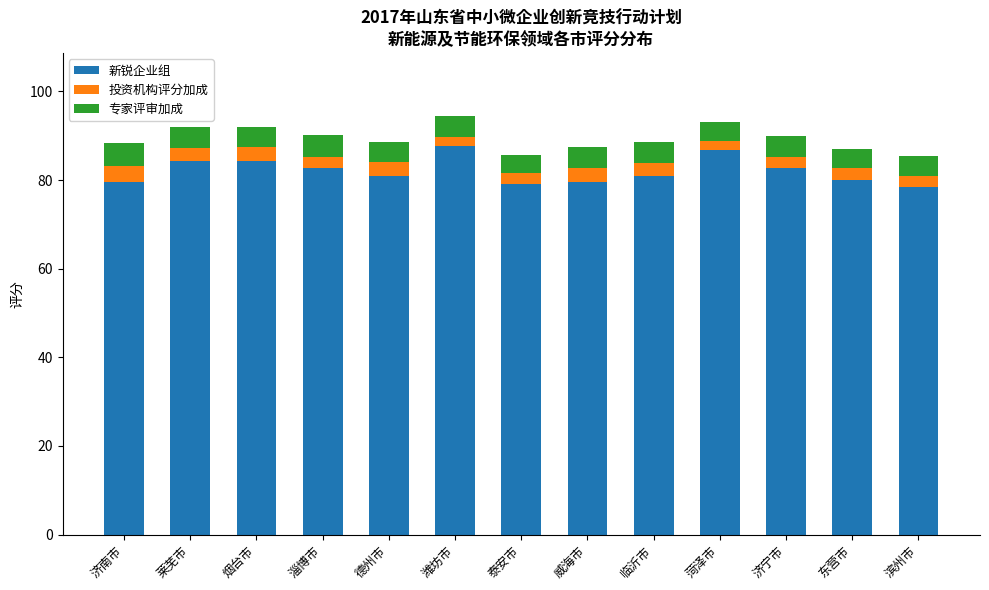

What is the lowest value of the 新锐企业组 series?

78.3